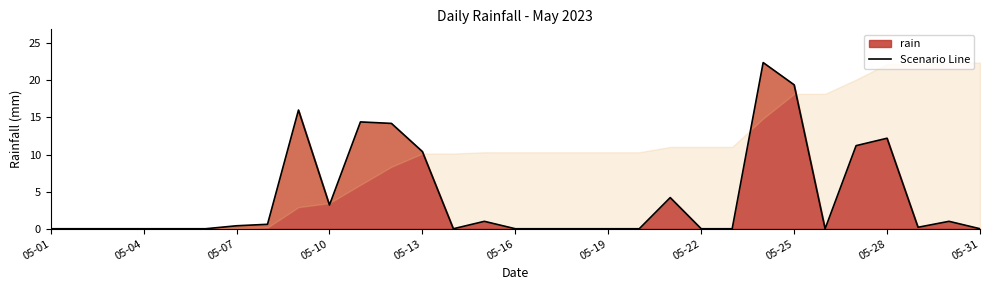

Is it true that rain equals 9.9 at 05-01?

False